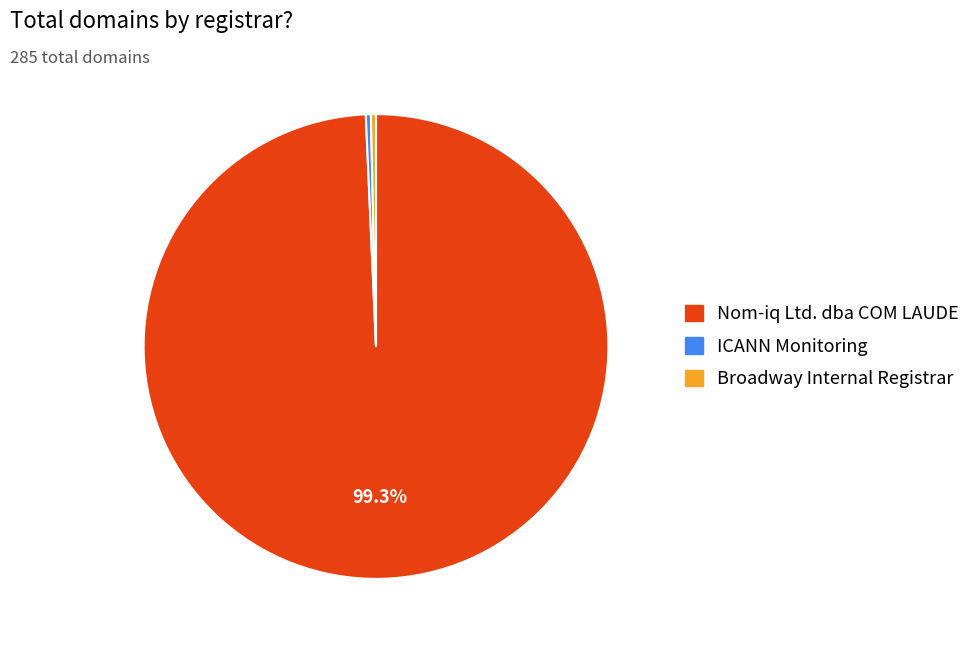

Which category has the biggest portion of the pie?

Nom-iq Ltd. dba COM LAUDE